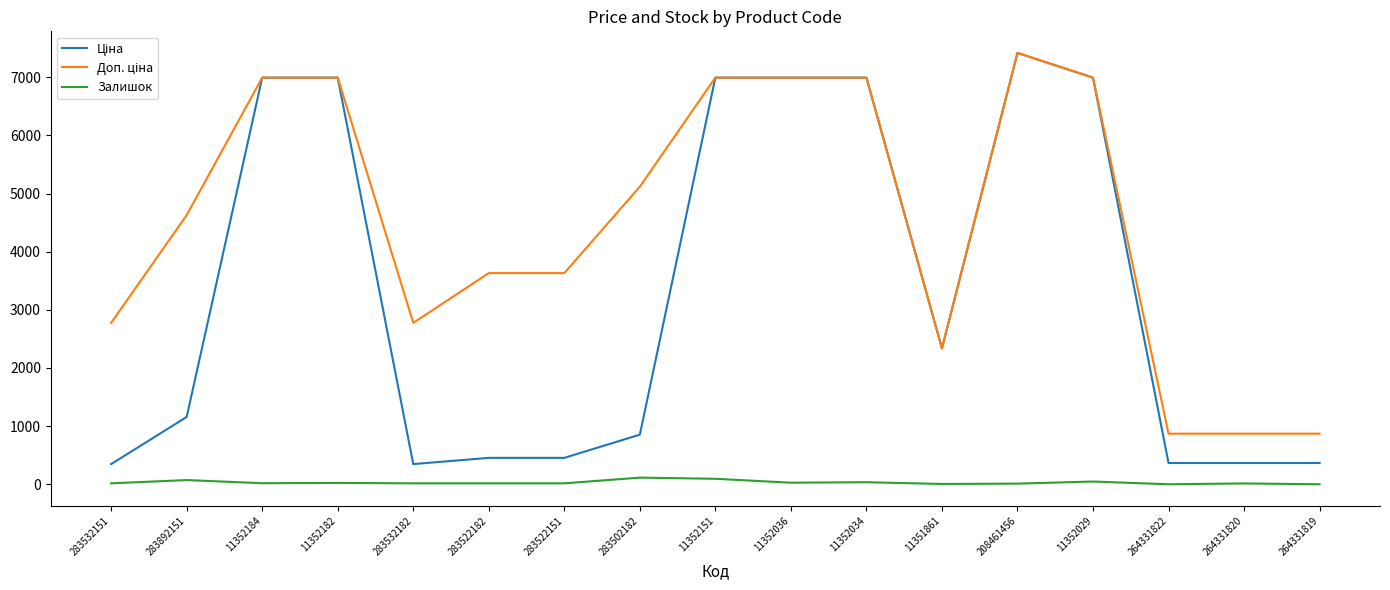

At which category is the sum across all series the highest?

208461456